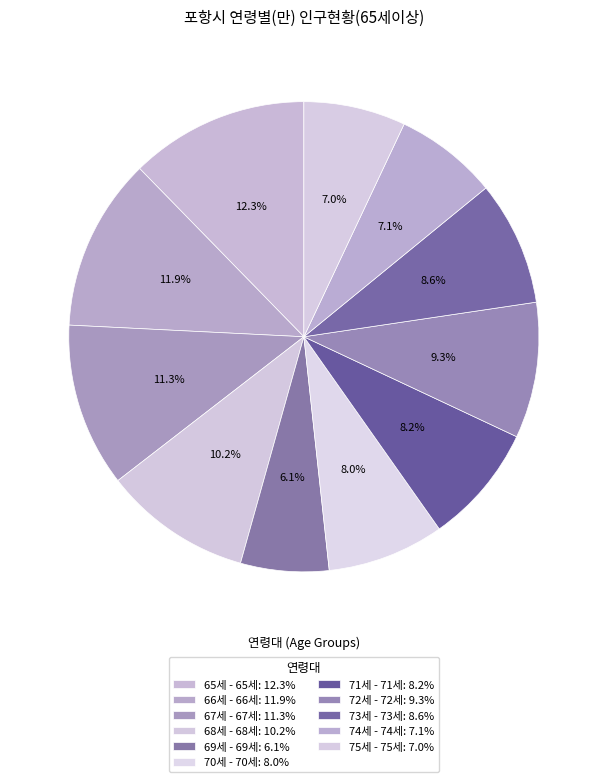

Rank the categories by value from highest to lowest.

65세 - 65세, 66세 - 66세, 67세 - 67세, 68세 - 68세, 72세 - 72세, 73세 - 73세, 71세 - 71세, 70세 - 70세, 74세 - 74세, 75세 - 75세, 69세 - 69세